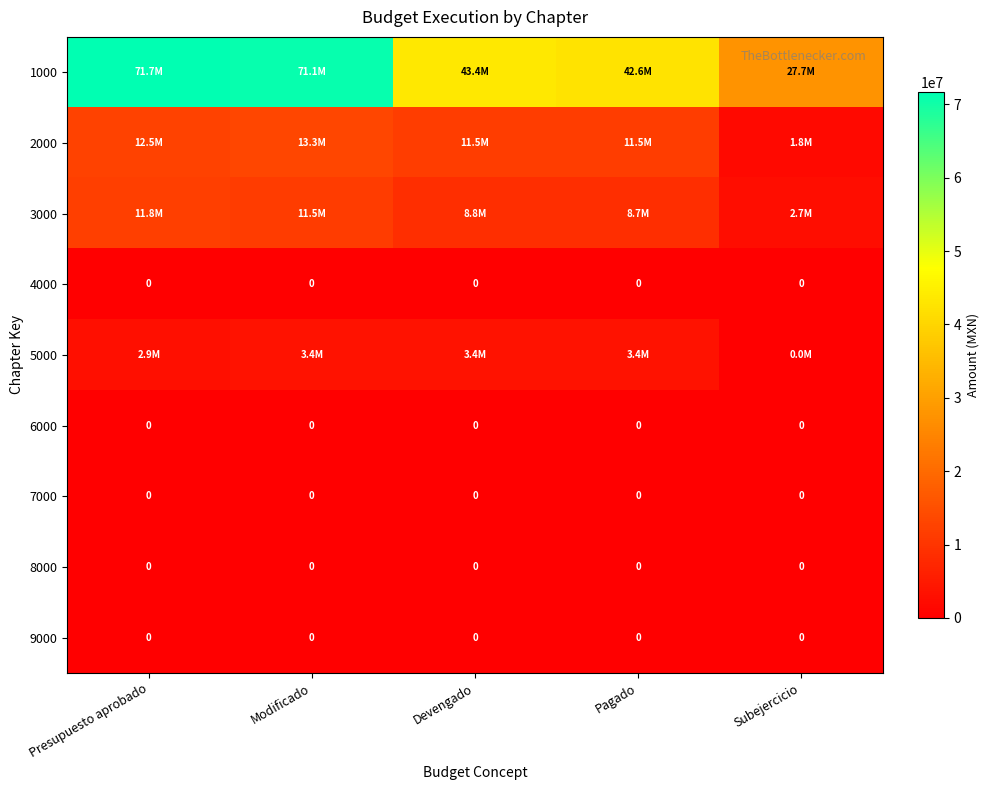

Is it true that 2000 equals 21677252.5 at Presupuesto aprobado?

False